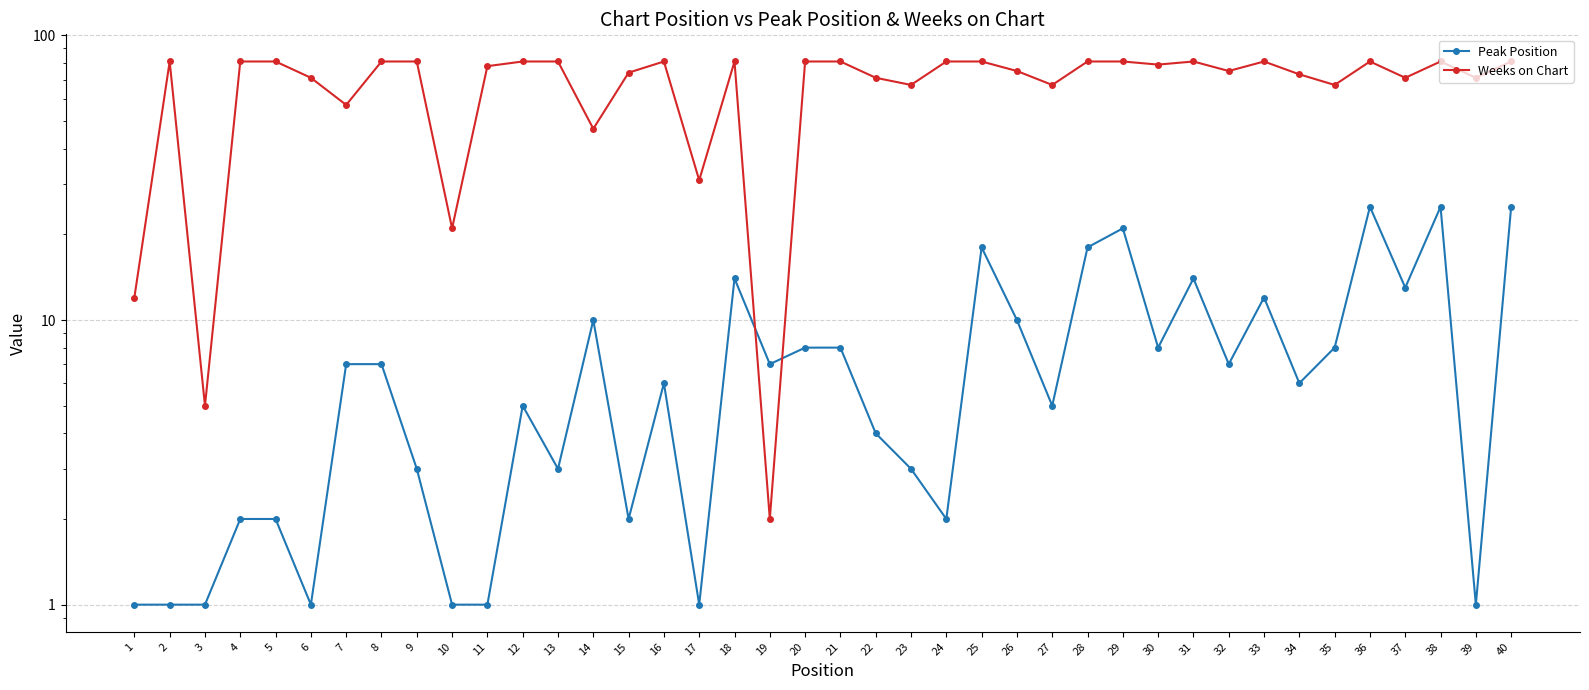

Which series has the largest total across all categories?

Weeks on Chart